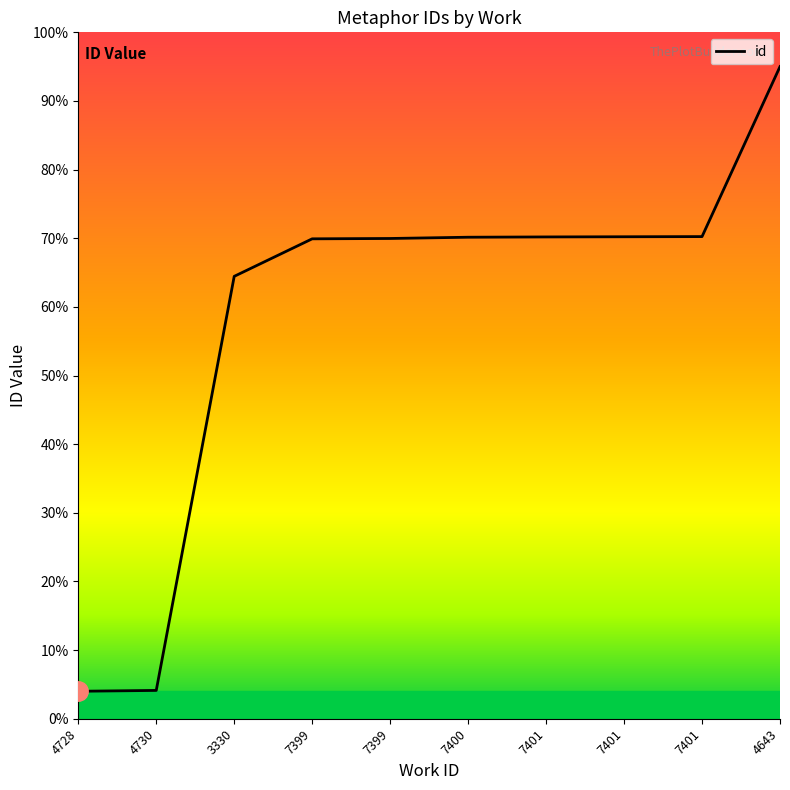

Rank the categories by value from lowest to highest.

4728, 4730, 3330, 7399, 7399, 7400, 7401, 7401, 7401, 4643